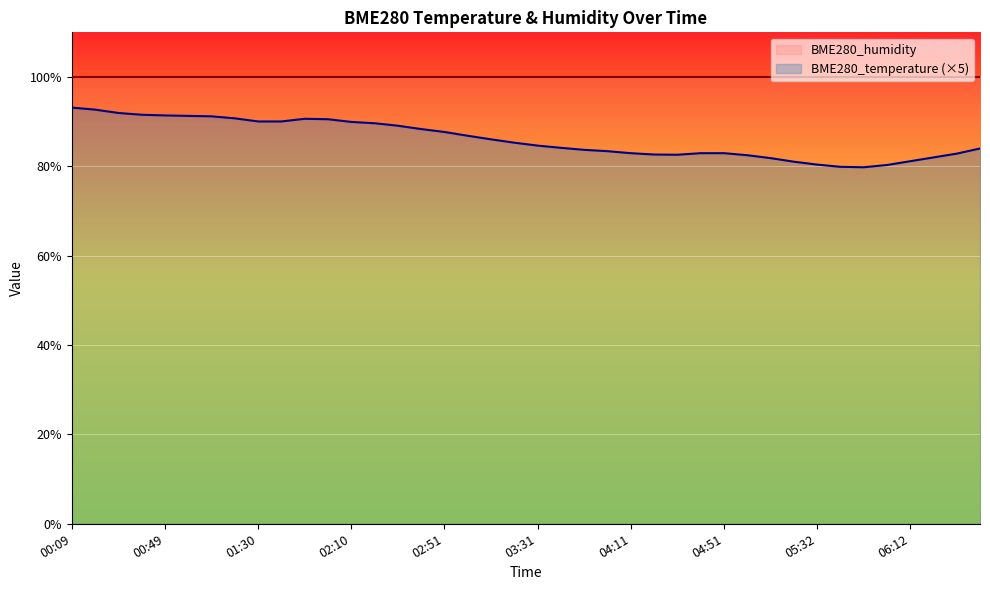

Count the number of values greater than 85.

20